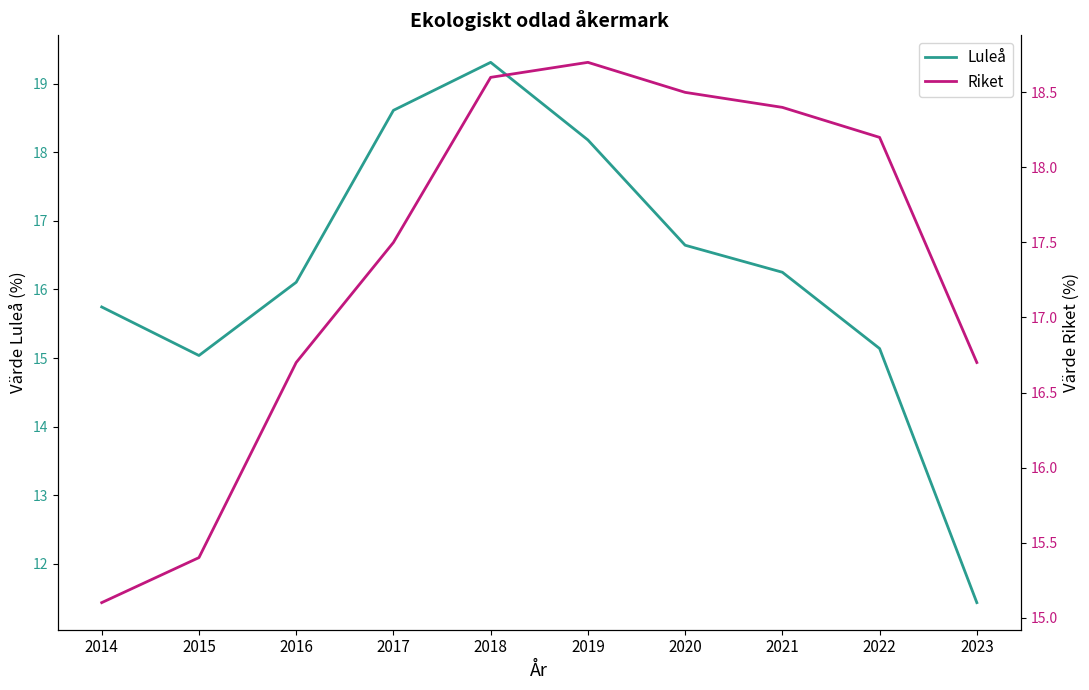

Which series changed the most between 2015 and 2022?

Riket